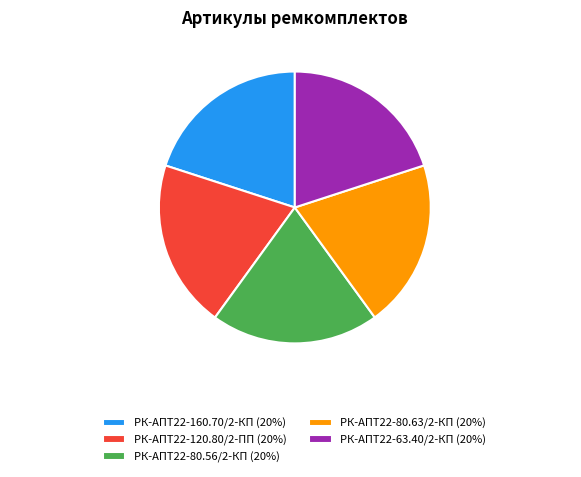

To the nearest percent, what percentage of the pie is РК-АПТ22-120.80/2-ПП?

20%